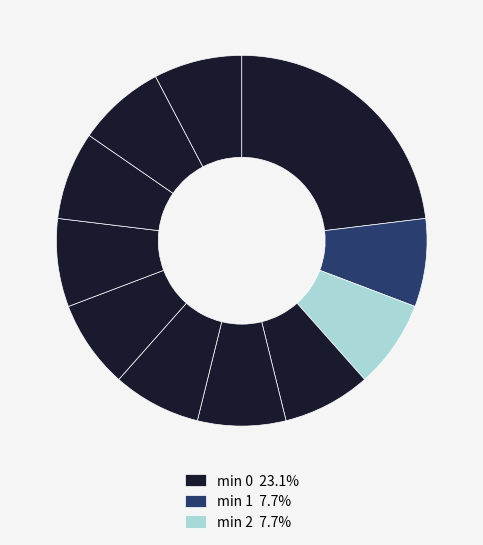

How many slices are in this pie chart?

11